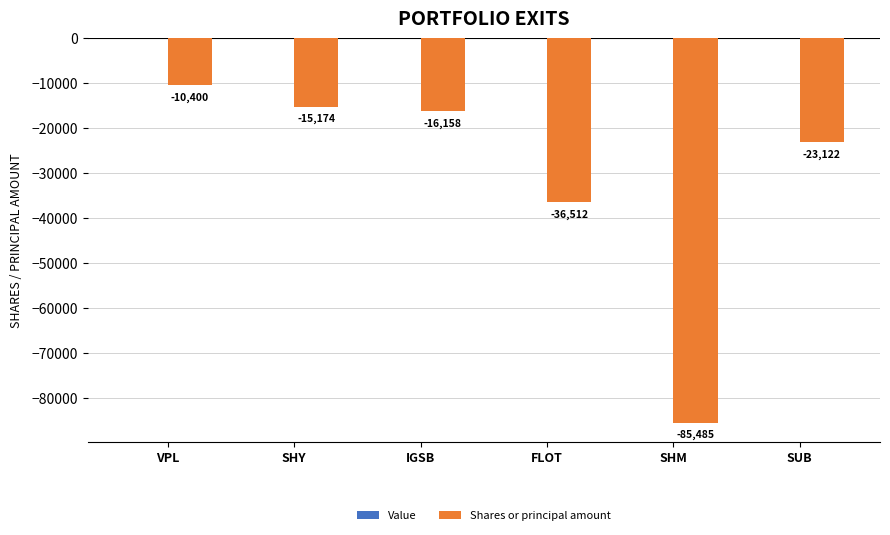

Which has a higher value, IGSB or SHY?

SHY